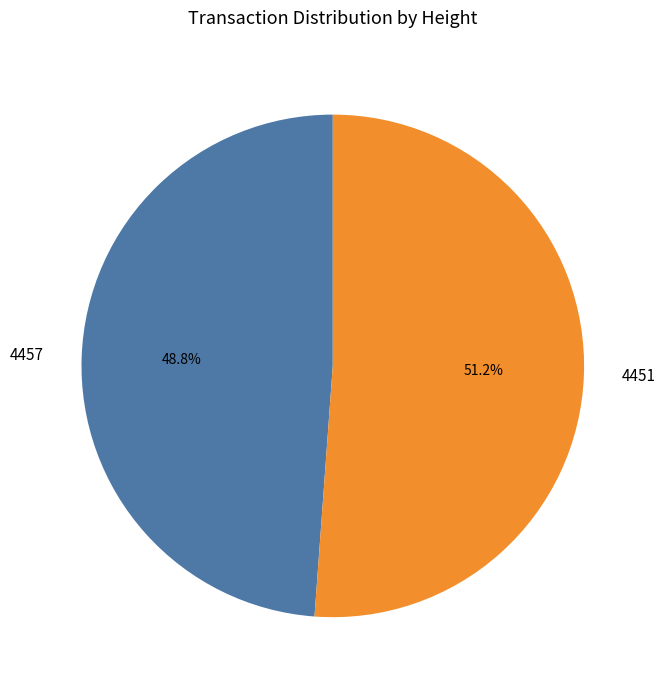

The 4451 slice represents 45% of the pie. True or false?

False